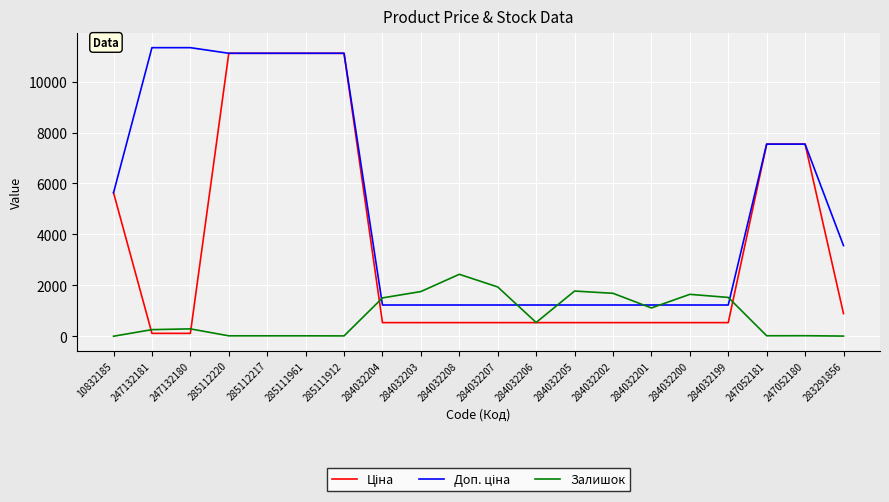

What is the total value across all series at 284032199?

3287.6